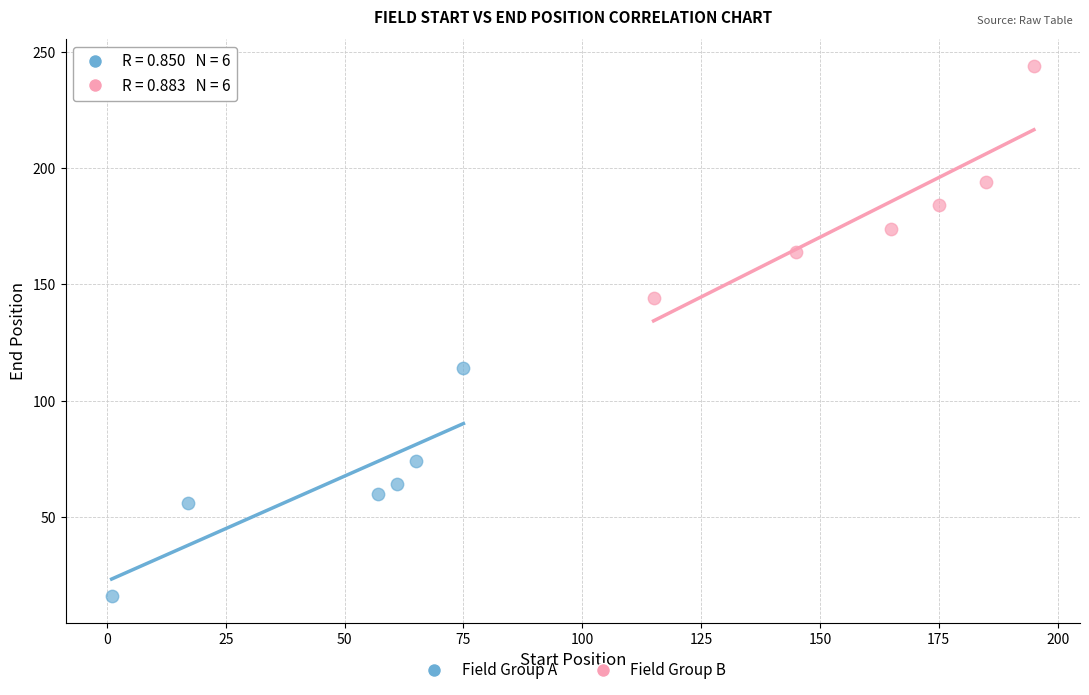

Which series contains the lowest Y value?

Field Group A